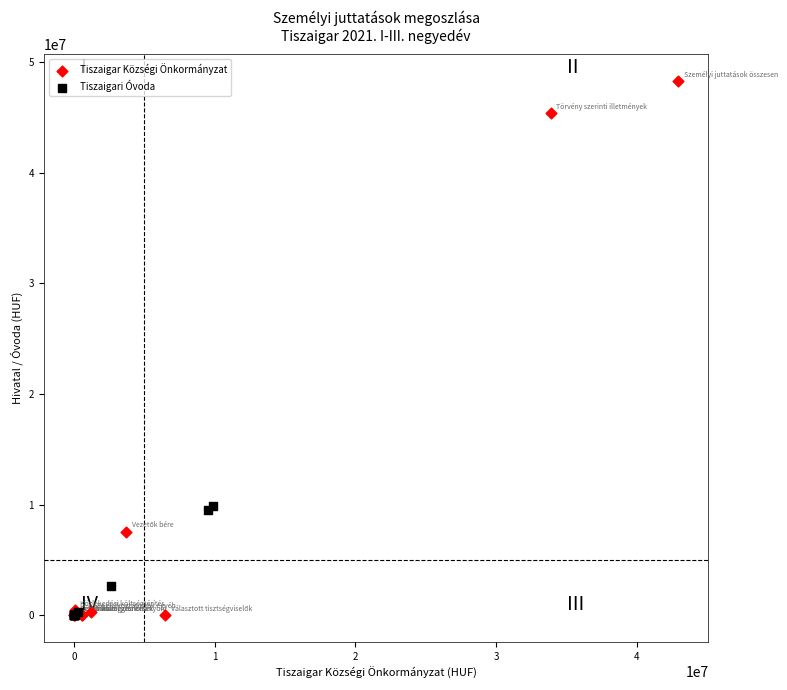

Which series has the largest Y range (max minus min)?

Tiszaigar Községi Önkormányzat